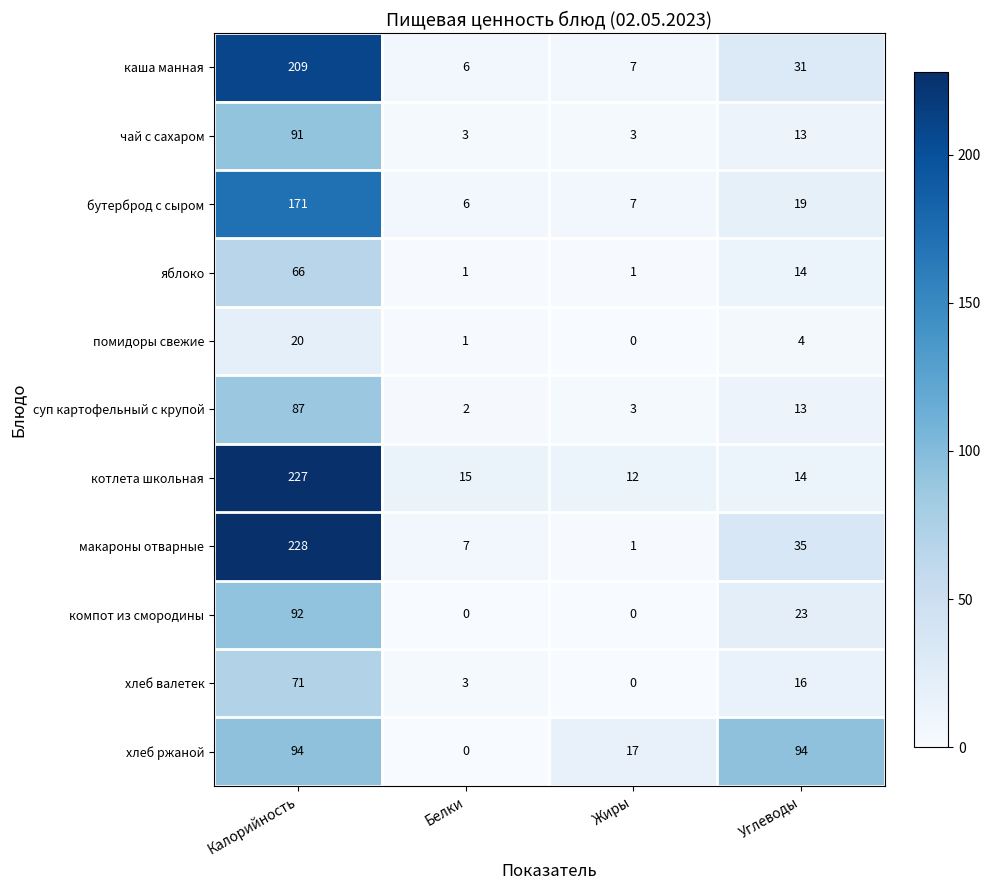

Rank the series by their maximum value, from lowest to highest.

помидоры свежие, яблоко, хлеб валетек, суп картофельный с крупой, чай с сахаром, компот из смородины, хлеб ржаной, бутерброд с сыром, каша манная, котлета школьная, макароны отварные